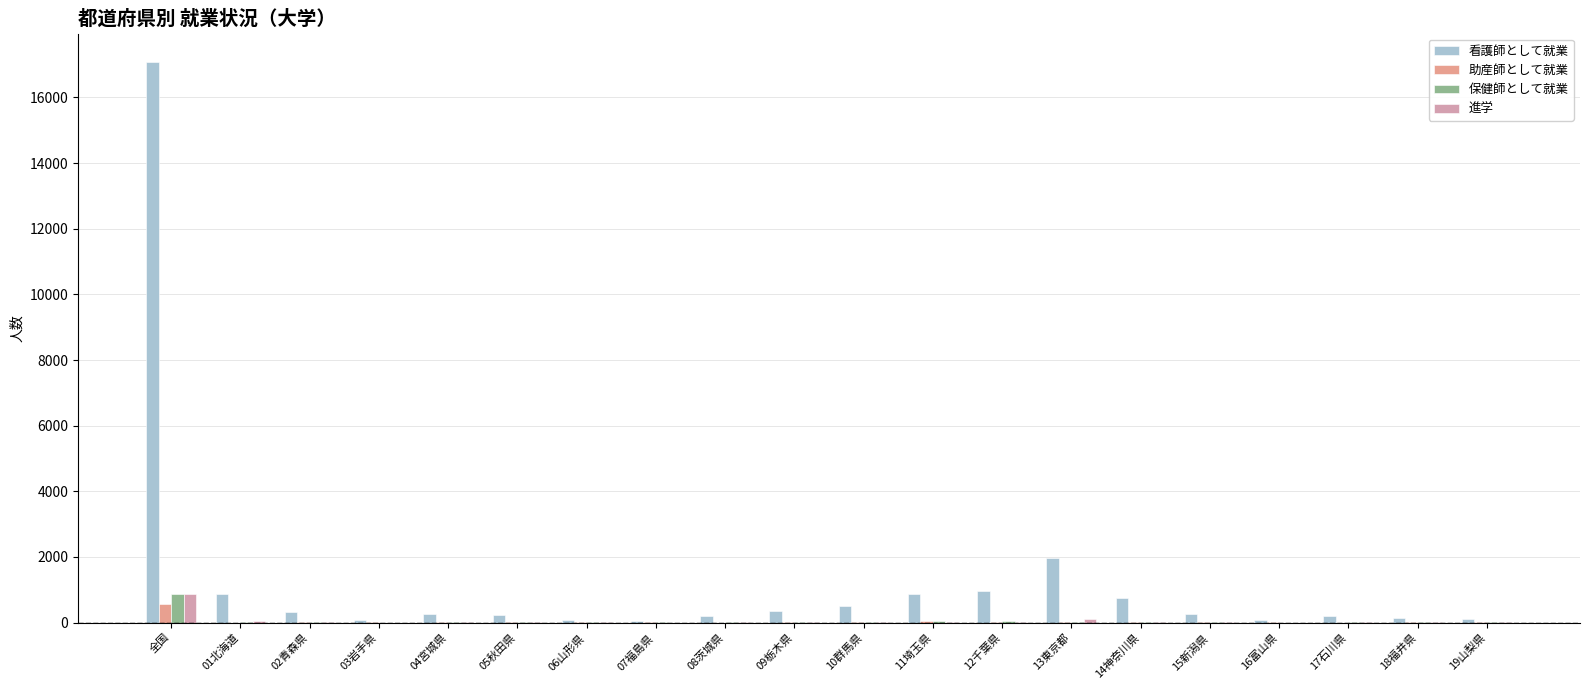

Does the chart contain stacked bars?

No